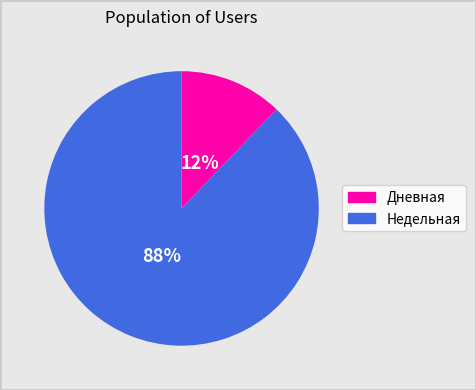

To the nearest percent, what is the average slice percentage?

50%